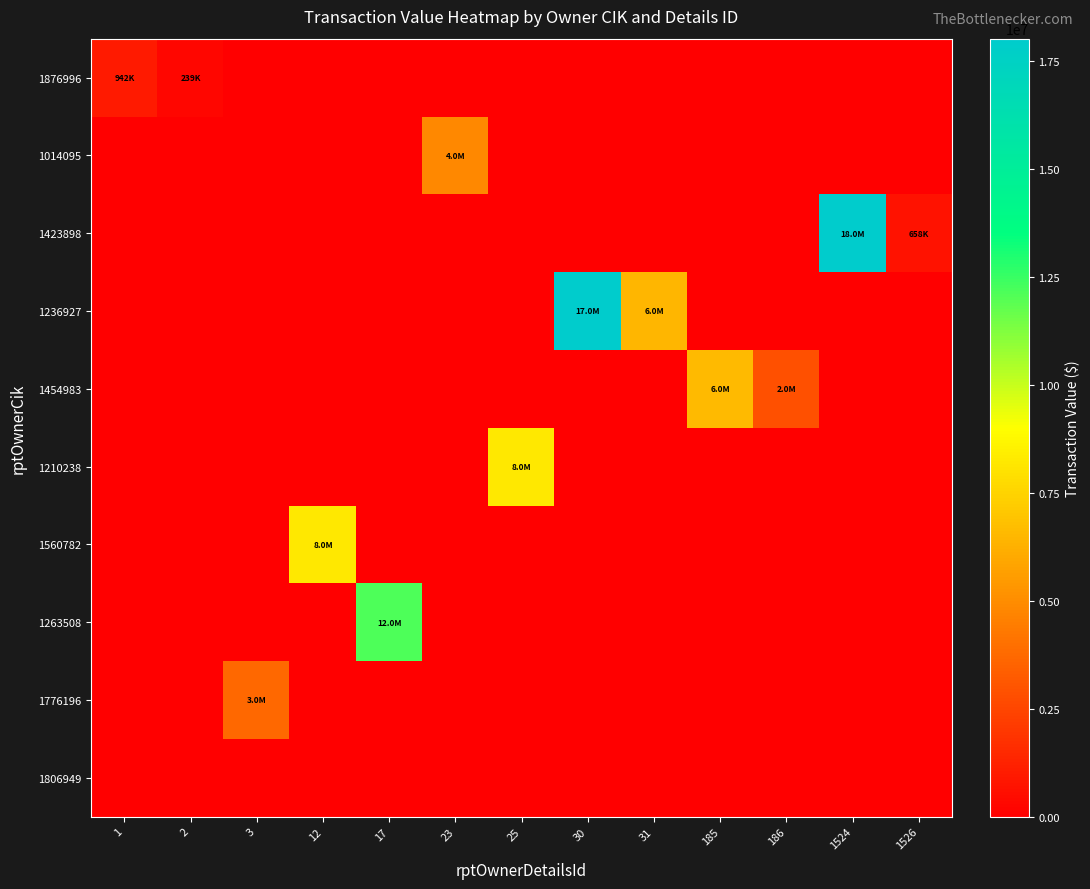

Reading left to right, what are all the values shown in this chart?

1876996: 1=942000	2=239668	3=0	12=0	17=0	23=0	25=0	30=0	31=0	185=0	186=0	1524=0	1526=0
1014095: 1=0	2=0	3=0	12=0	17=0	23=4787404	25=0	30=0	31=0	185=0	186=0	1524=0	1526=0
1423898: 1=0	2=0	3=0	12=0	17=0	23=0	25=0	30=0	31=0	185=0	186=0	1524=18022588	1526=658258
1236927: 1=0	2=0	3=0	12=0	17=0	23=0	25=0	30=17984804	31=6467491	185=0	186=0	1524=0	1526=0
1454983: 1=0	2=0	3=0	12=0	17=0	23=0	25=0	30=0	31=0	185=6592686	186=2832335	1524=0	1526=0
1210238: 1=0	2=0	3=0	12=0	17=0	23=0	25=8214998	30=0	31=0	185=0	186=0	1524=0	1526=0
1560782: 1=0	2=0	3=0	12=8218630	17=0	23=0	25=0	30=0	31=0	185=0	186=0	1524=0	1526=0
1263508: 1=0	2=0	3=0	12=0	17=12128340	23=0	25=0	30=0	31=0	185=0	186=0	1524=0	1526=0
1776196: 1=0	2=0	3=3677977	12=0	17=0	23=0	25=0	30=0	31=0	185=0	186=0	1524=0	1526=0
1806949: 1=0	2=0	3=0	12=0	17=0	23=0	25=0	30=0	31=0	185=0	186=0	1524=0	1526=0